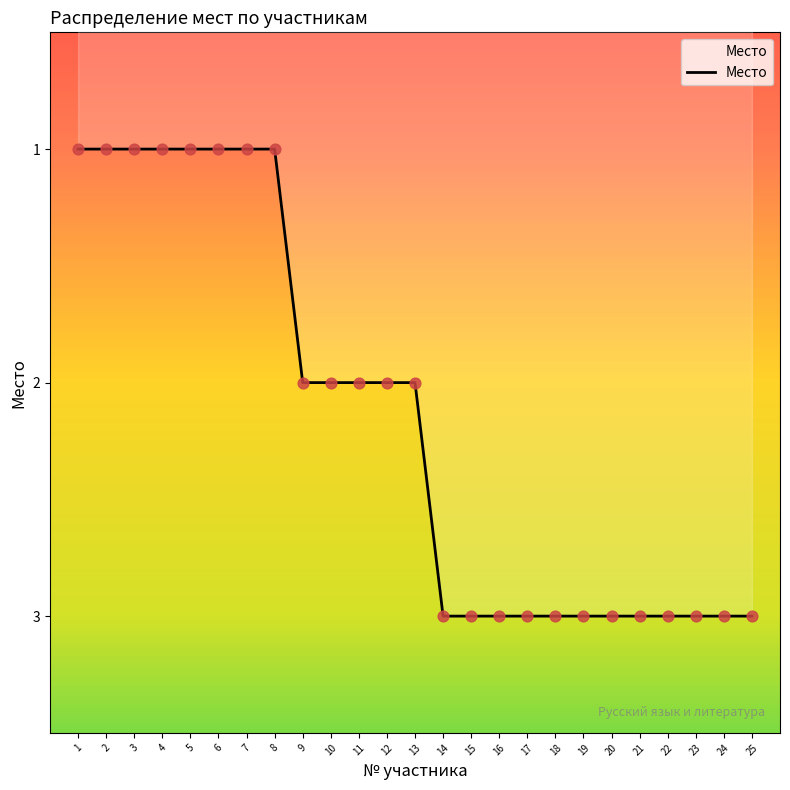

Approximately how many times larger is the value at 13 compared to 3?

2.0